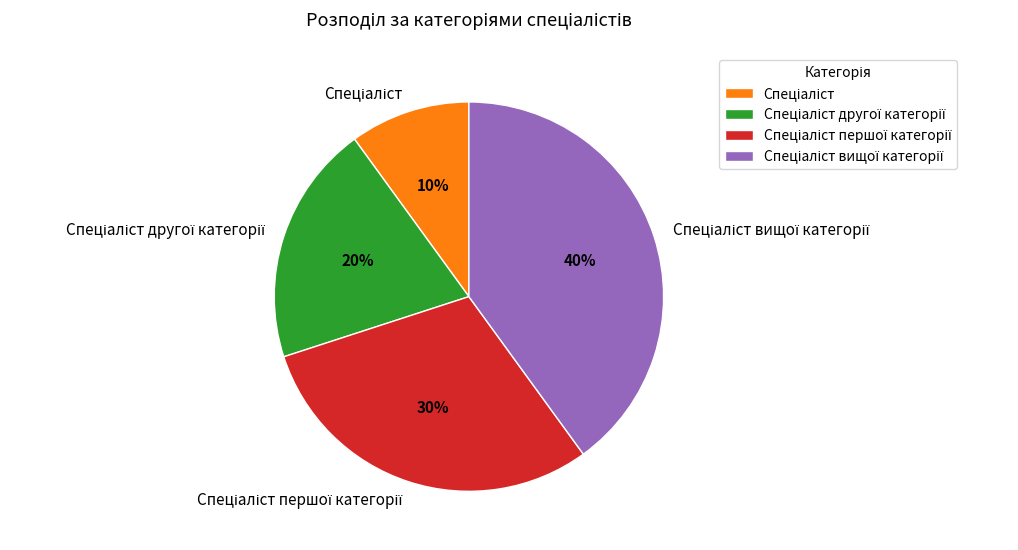

Count the number of slices in the pie.

4